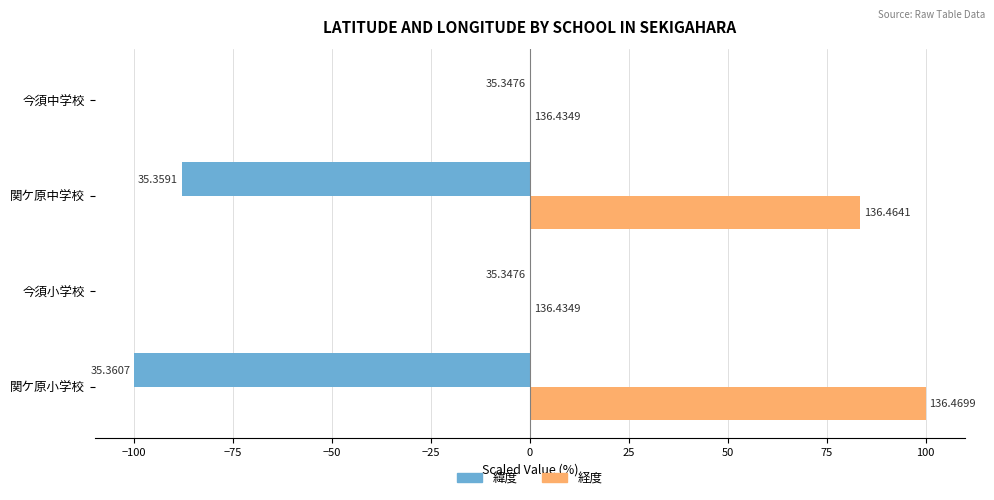

What are all the series names shown in the legend?

緯度, 経度